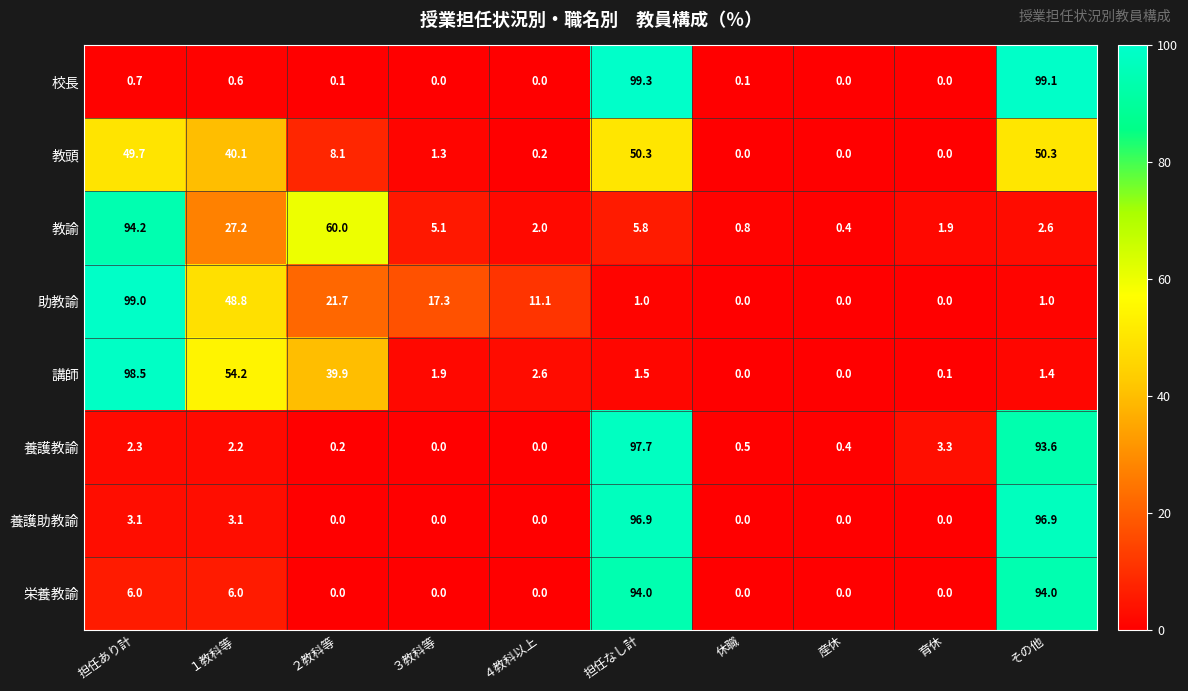

What is the difference between the maximum and minimum values in the 教諭 series?

93.8